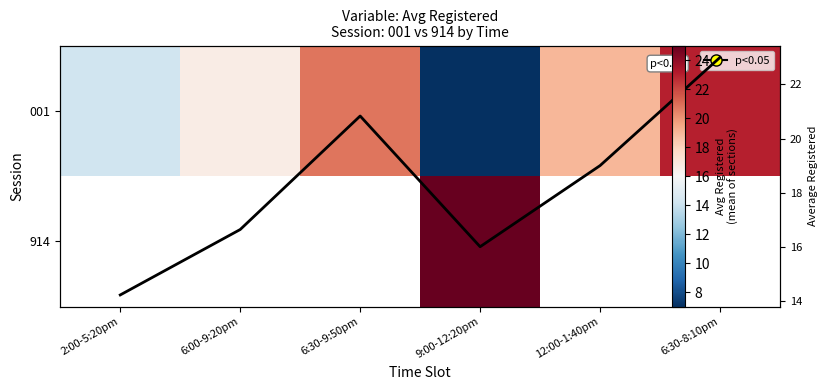

Which category has the lowest value across all series?

9:00-12:20pm